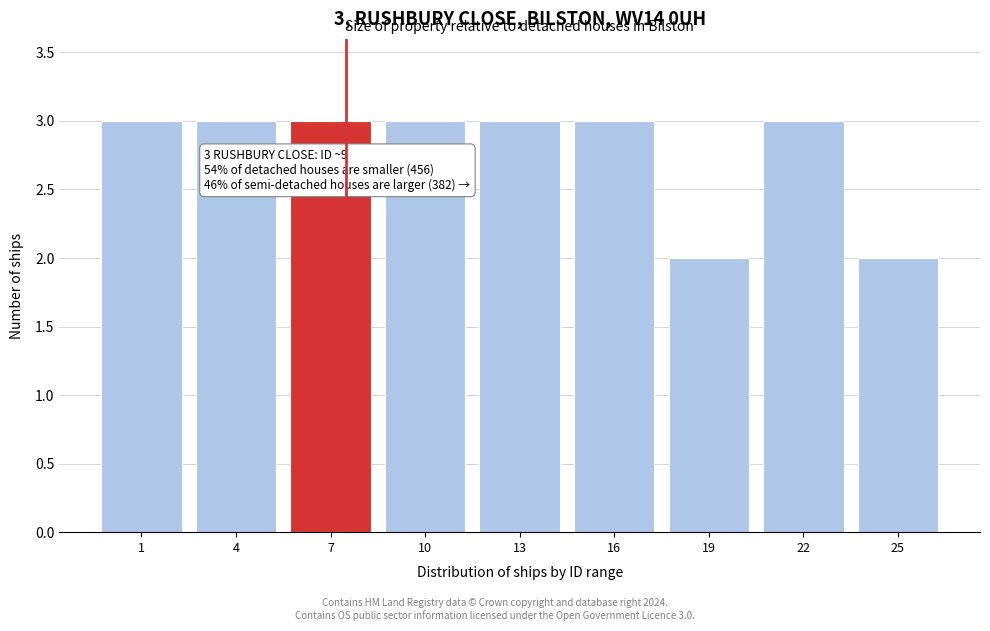

Reading left to right, what are all the values shown in this chart?

1=3	4=3	7=3	10=3	13=3	16=3	19=2	22=3	25=2